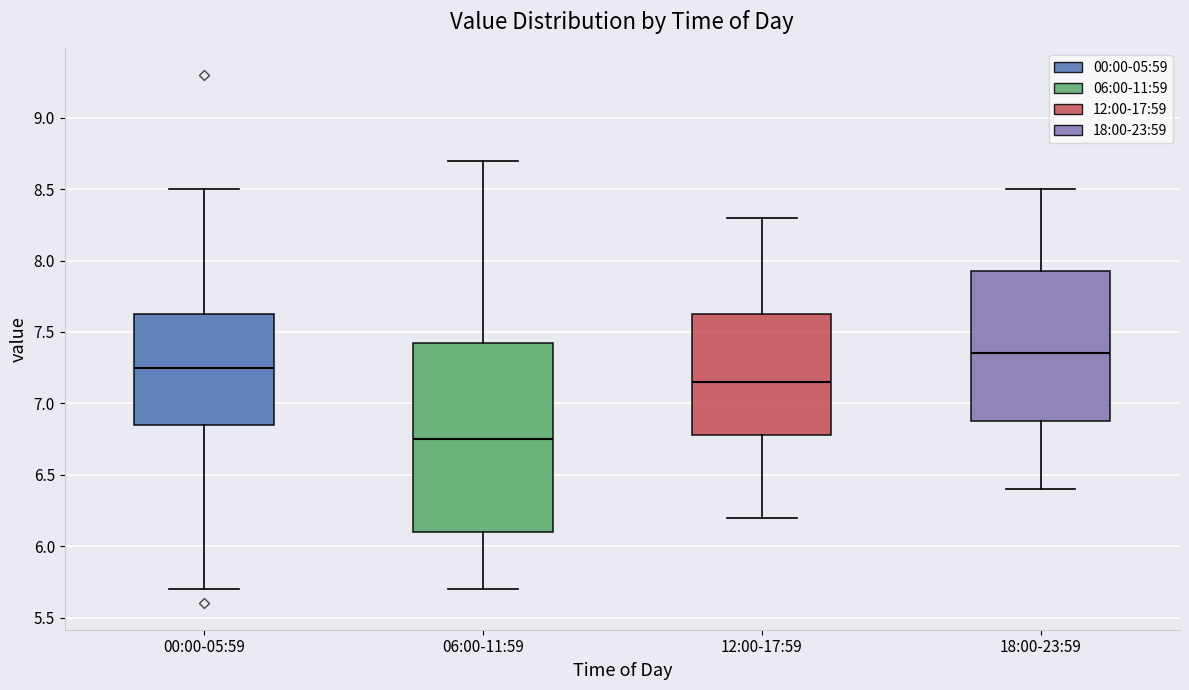

Reading left to right, transcribe this box plot: for each box, give where its median line is, the range the box spans, and where its two whiskers end, as read against the y-axis. The values are not printed on the chart, so give them approximately, as read against the axis.

00:00-05:59: median 7.25, box 6.85 to 7.65, whiskers 5.70 to 8.50
06:00-11:59: median 6.75, box 6.10 to 7.45, whiskers 5.70 to 8.70
12:00-17:59: median 7.15, box 6.80 to 7.65, whiskers 6.20 to 8.30
18:00-23:59: median 7.35, box 6.90 to 7.95, whiskers 6.40 to 8.50